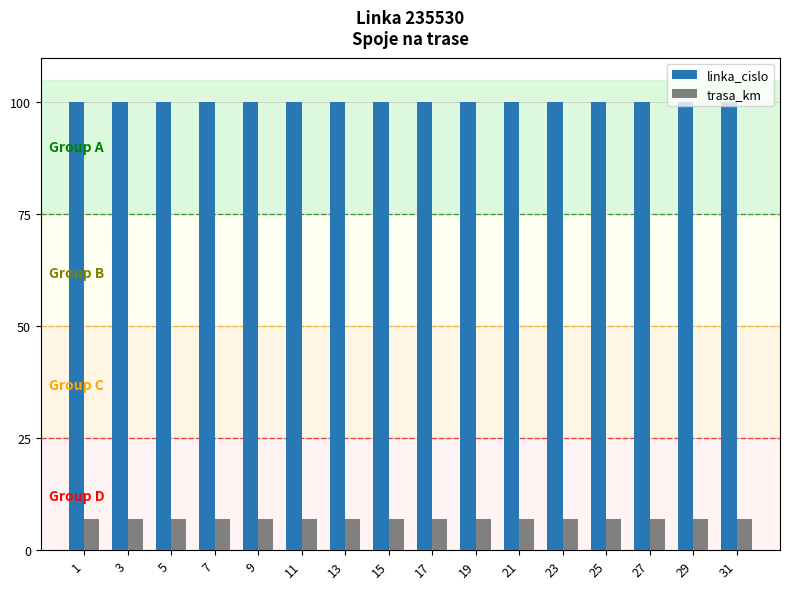

Rank the series by their average value, from lowest to highest.

trasa_km, linka_cislo